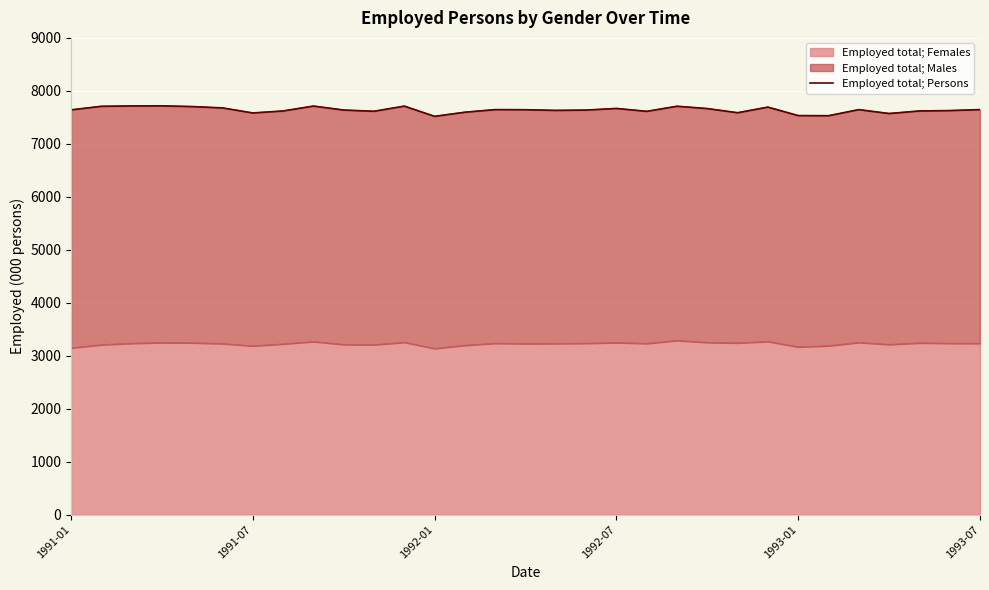

What position from the left is 23?

24